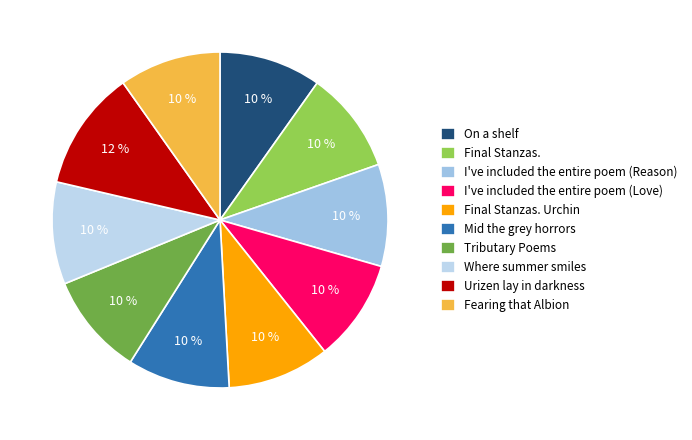

Approximately how many times larger is the value at Urizen lay in darkness compared to On a shelf?

1.2